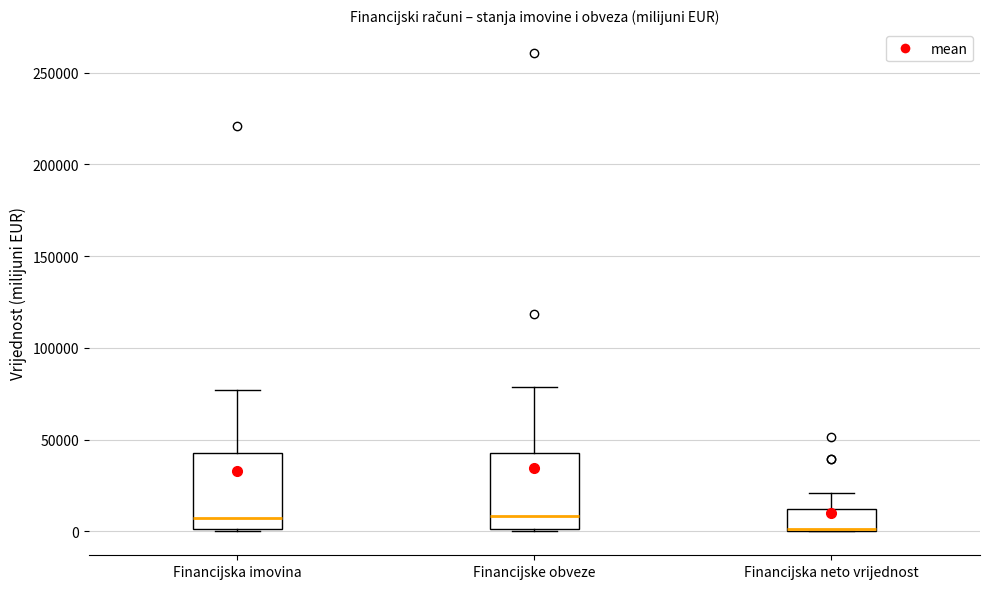

Where is the lower edge of the box for Financijska neto vrijednost on the y-axis? The values are not printed on the chart, so give them approximately, as read against the axis.

0